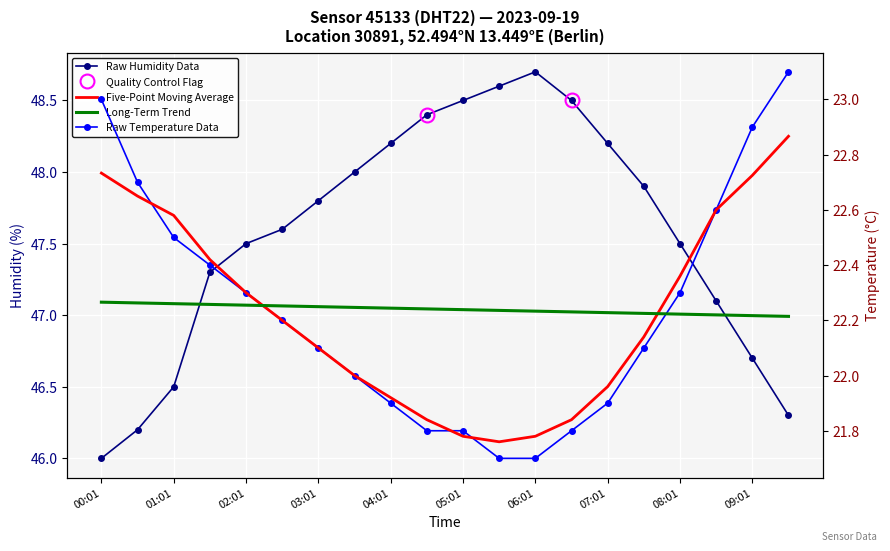

Count the number of data series in this chart.

4